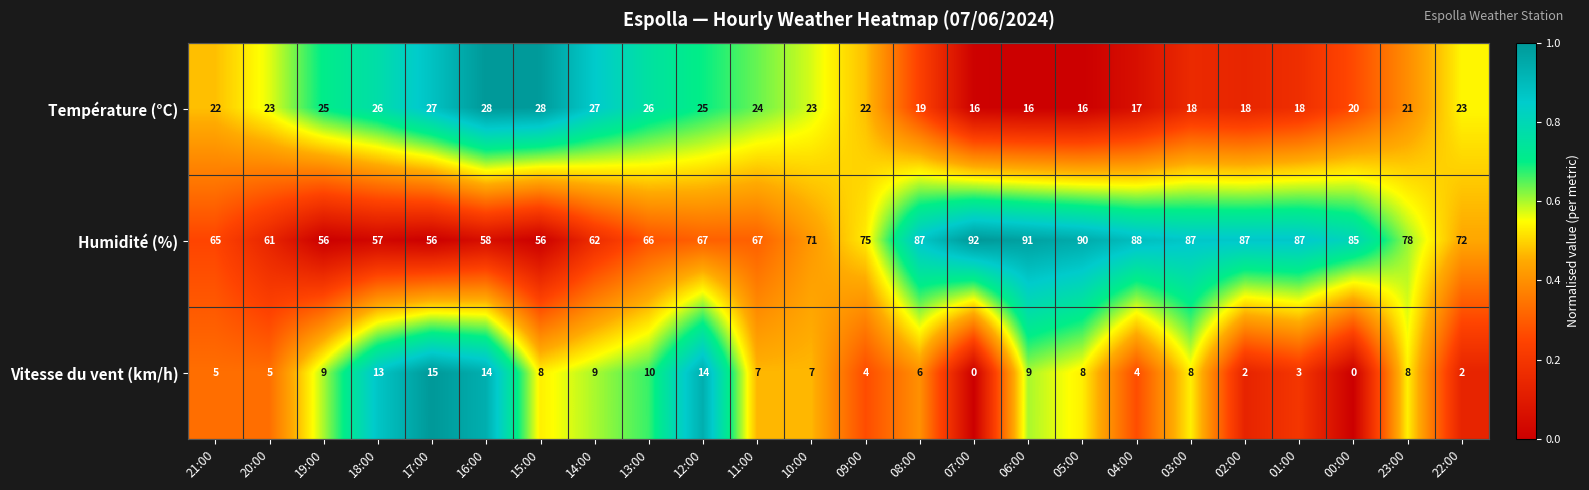

At which category is the sum across all series the highest?

06:00